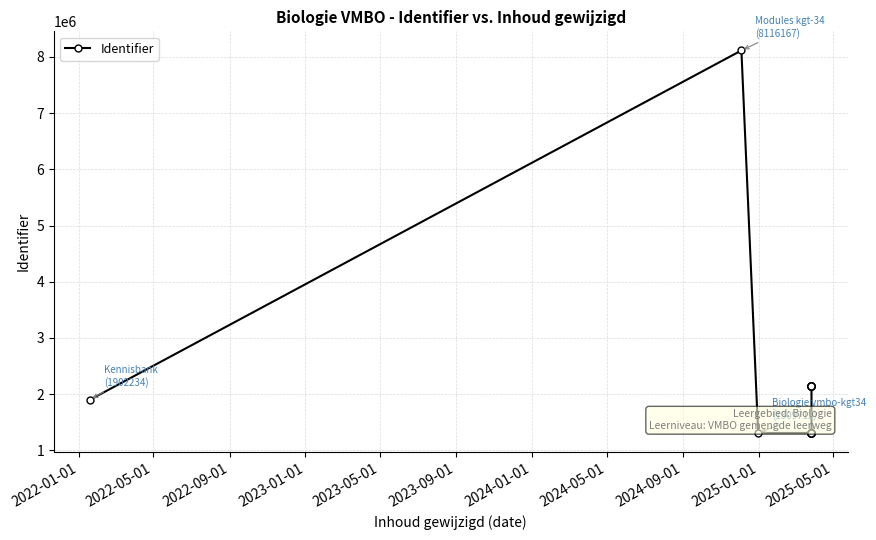

Does the chart display data point markers on the line(s)?

Yes